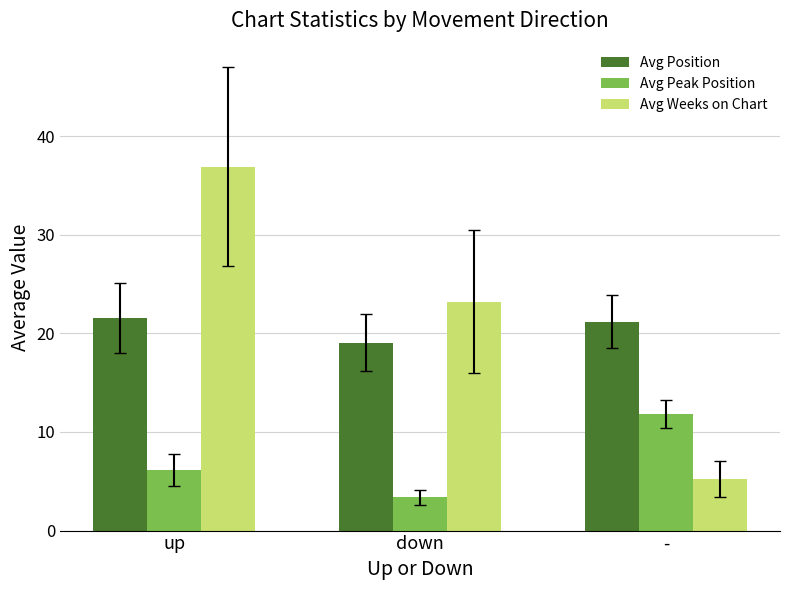

Which series has the largest range (max minus min)?

Avg Weeks on Chart